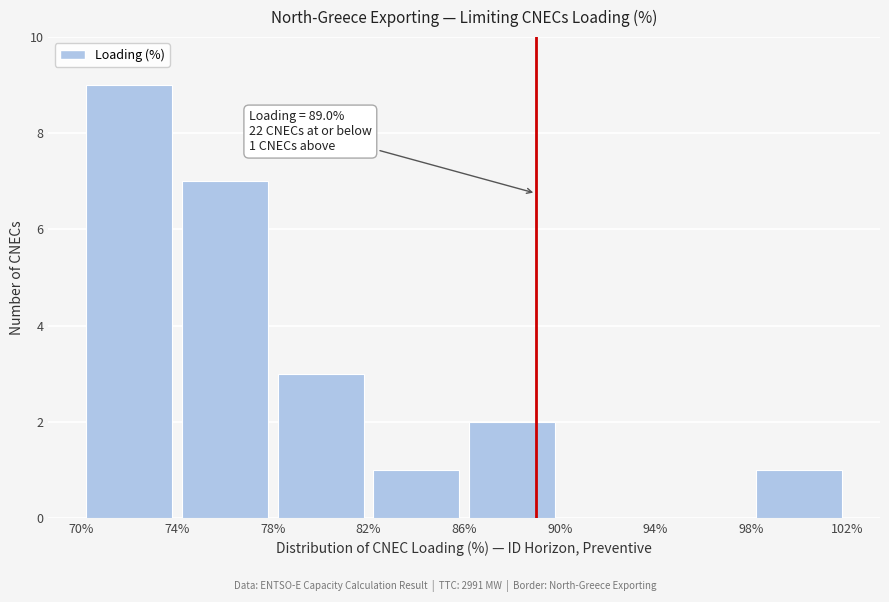

Which range on the x-axis has the tallest bar?

70% to 74%